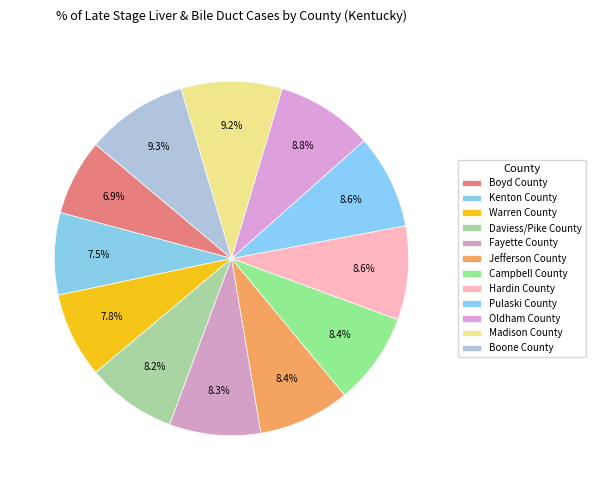

To the nearest percent, what portion does Daviess/Pike County represent?

8%